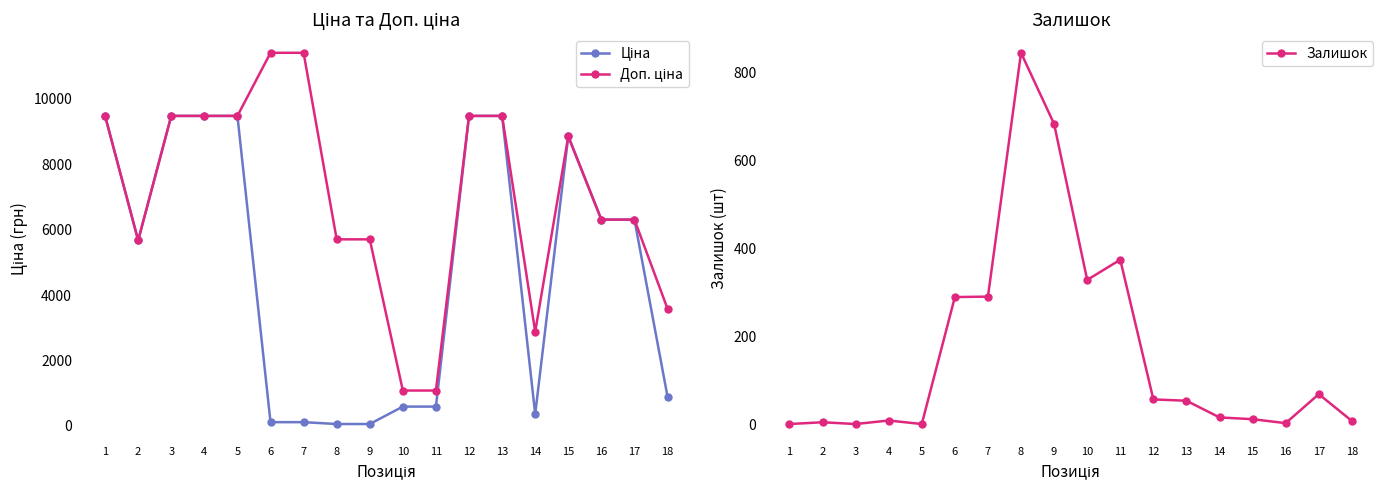

What is the total value across all series at 7?

11814.1